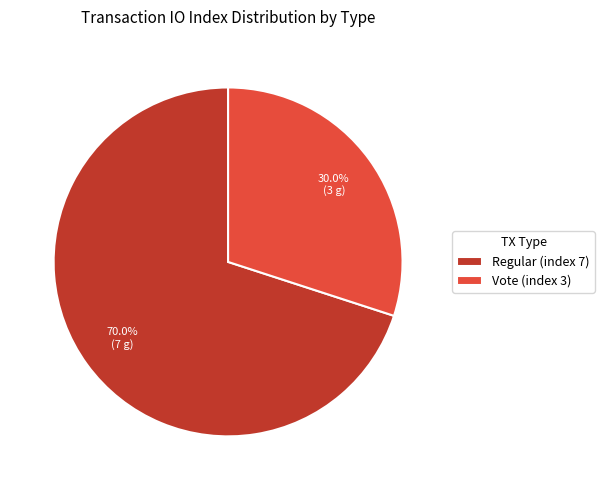

Count the number of slices in the pie.

2